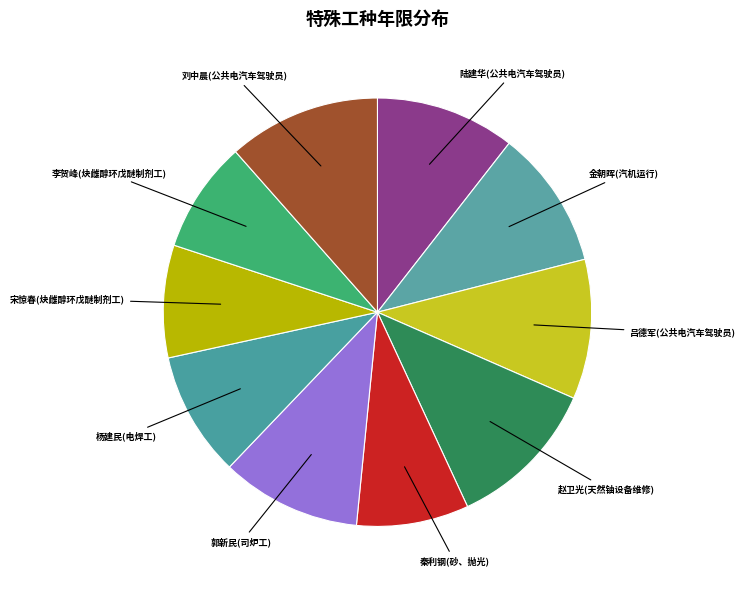

Which slice is the smallest?

李贺峰(炔雌醇环戊醚制剂工)